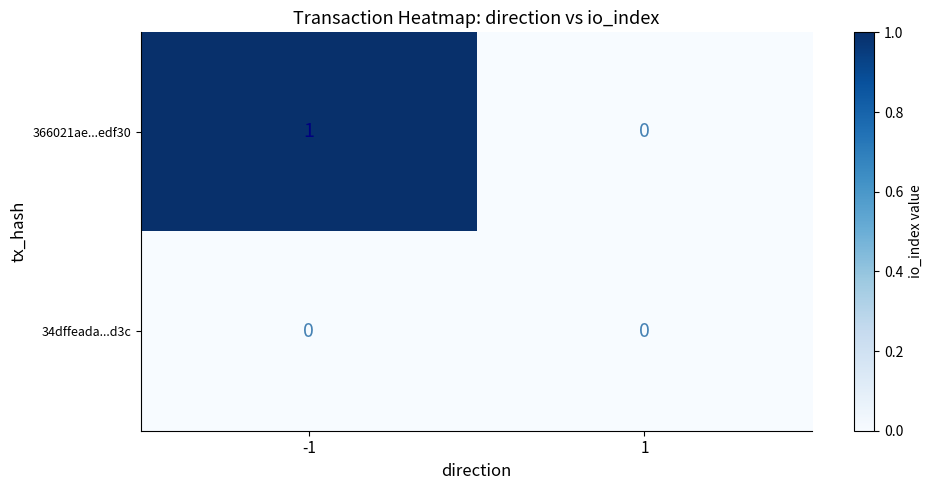

How many categories are shown in the chart?

2